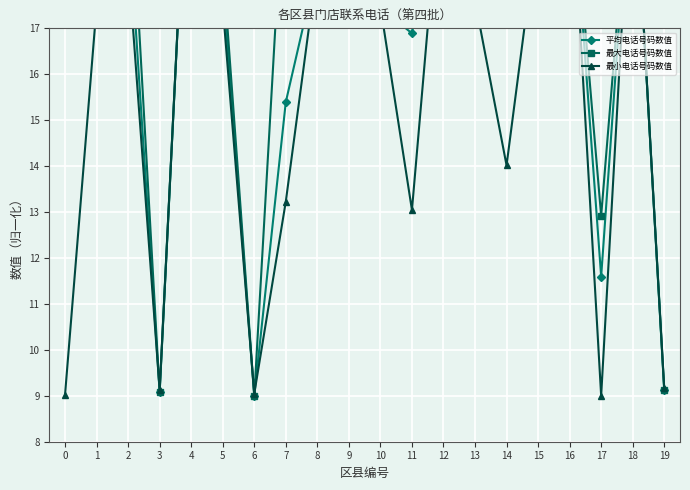

The 最小电话号码数值 series shows 19.3 at 15. True or false?

True